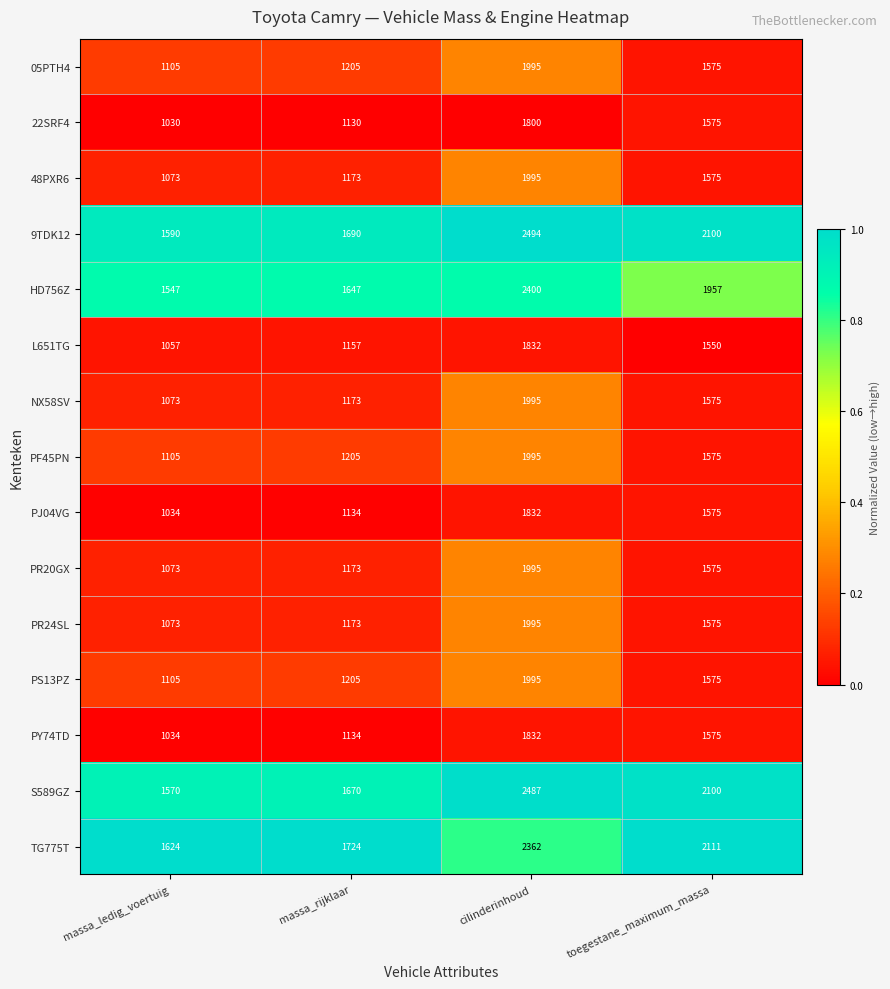

Which series has the largest total across all categories?

9TDK12